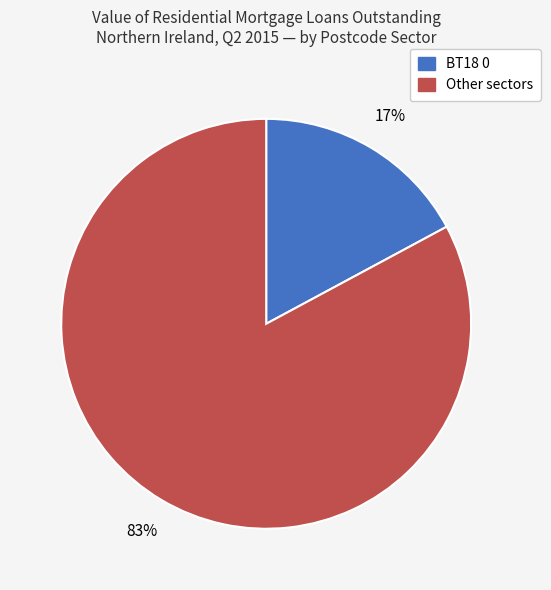

Is there any slice that represents more than half of the pie?

Yes